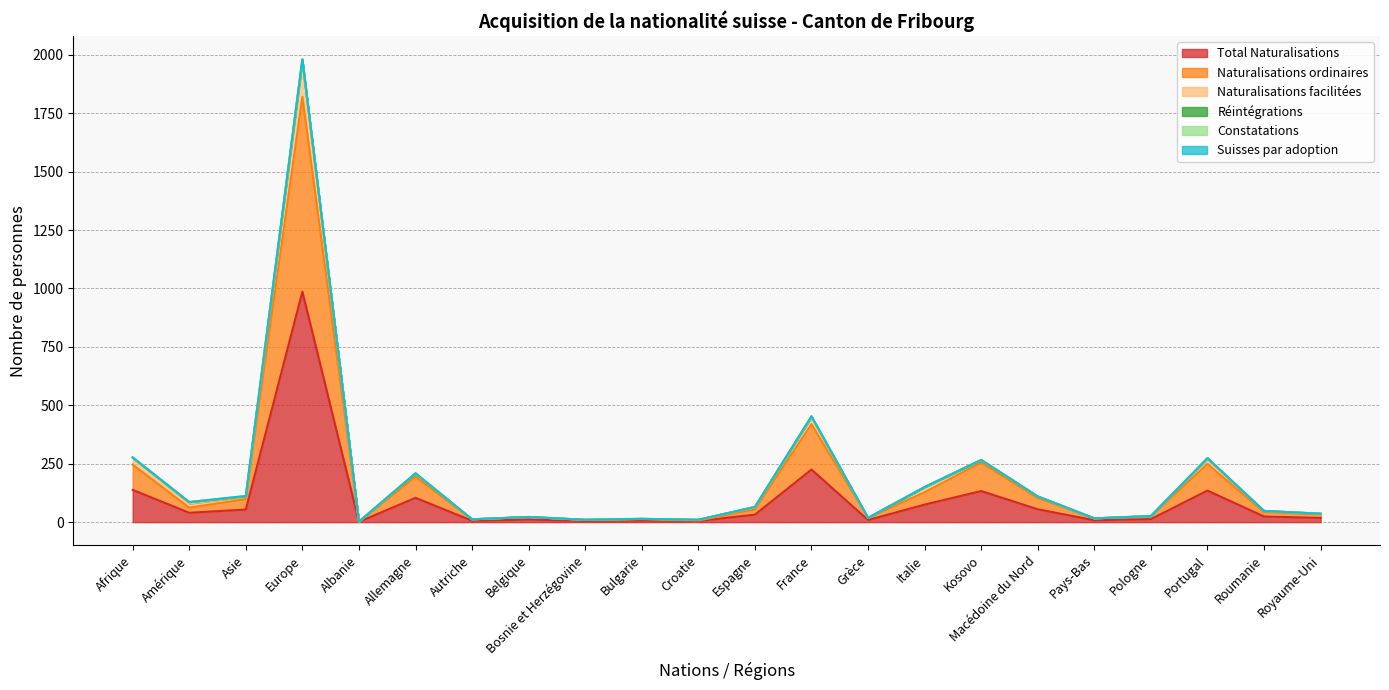

What is the total value across all series at Roumanie?

115